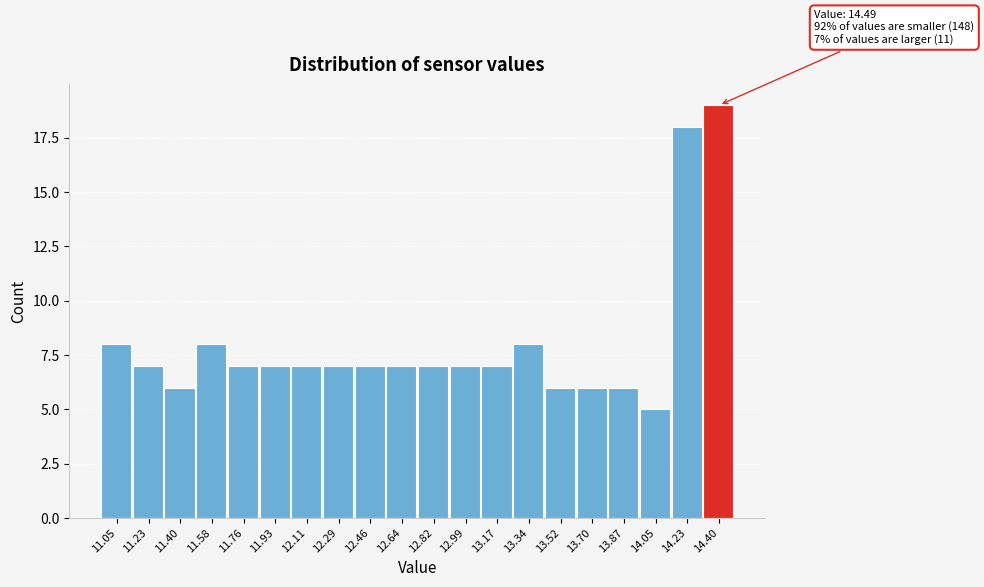

Reading left to right, extract all data points from this chart.

8	7	6	8	7	7	7	7	7	7	7	7	7	8	6	6	6	5	18	19